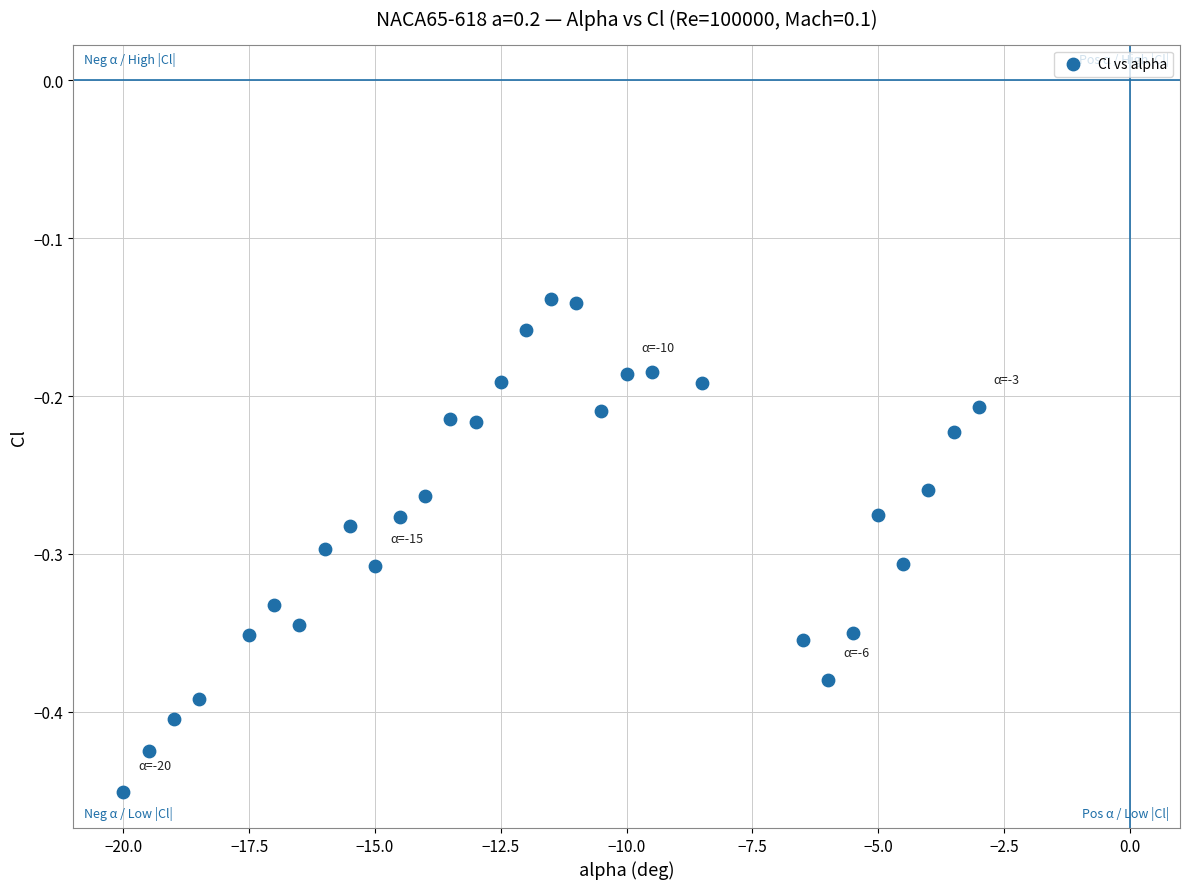

What is the range of Y values (max minus min)?

0.3